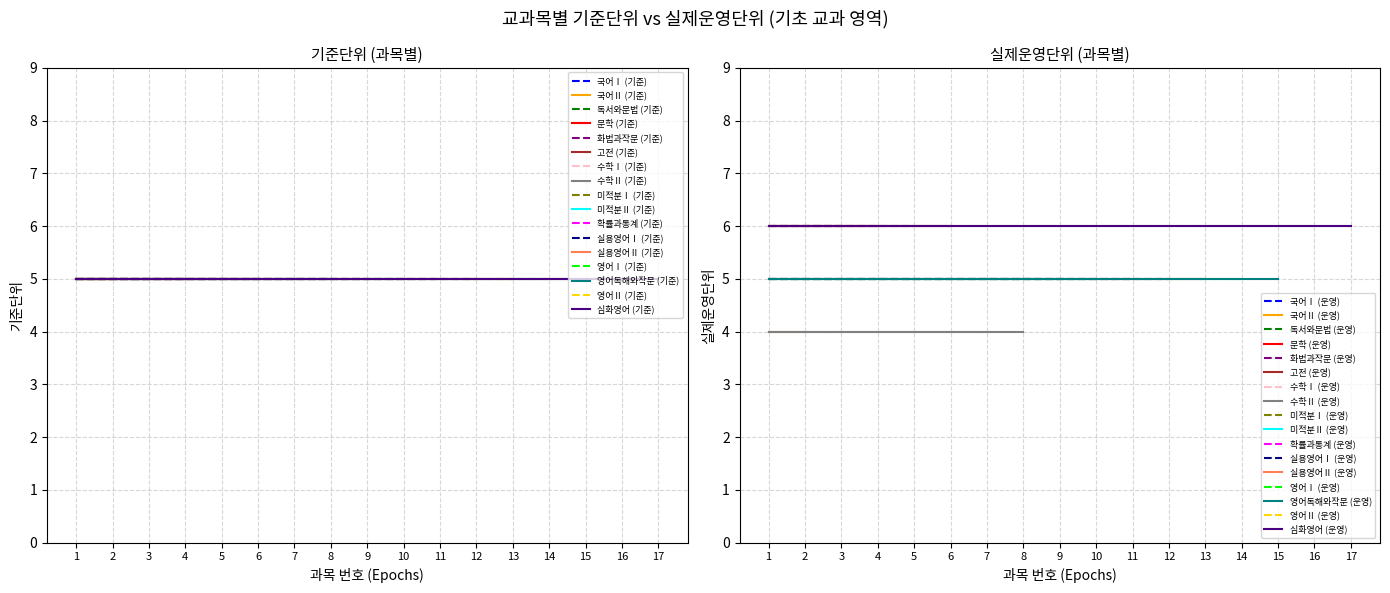

At 미적분Ⅱ, list the series in order from smallest to largest.

기준단위, 실제운영단위